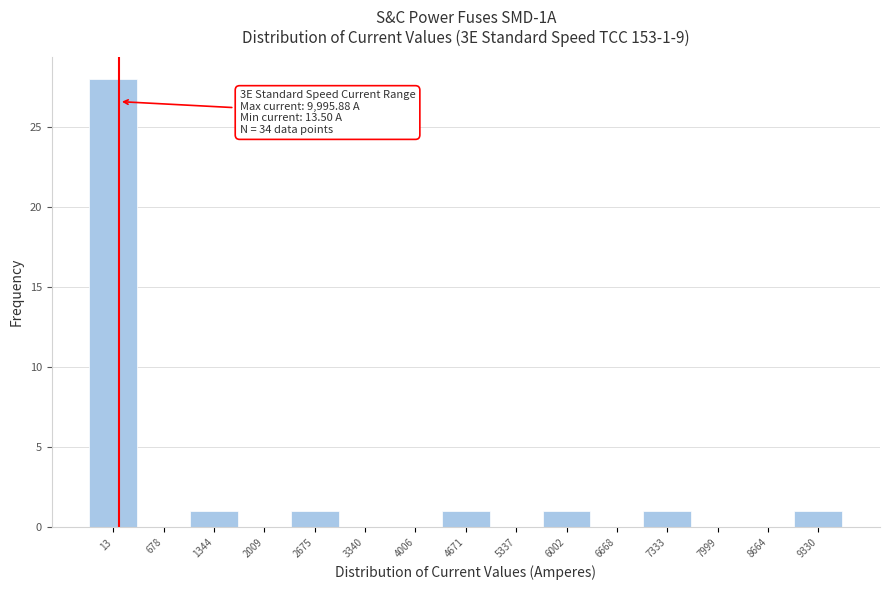

Reading right to left, list all the values displayed in this chart.

9330=1	8664=0	7999=0	7333=1	6668=0	6002=1	5337=0	4671=1	4006=0	3340=0	2675=1	2009=0	1344=1	678=0	13=28